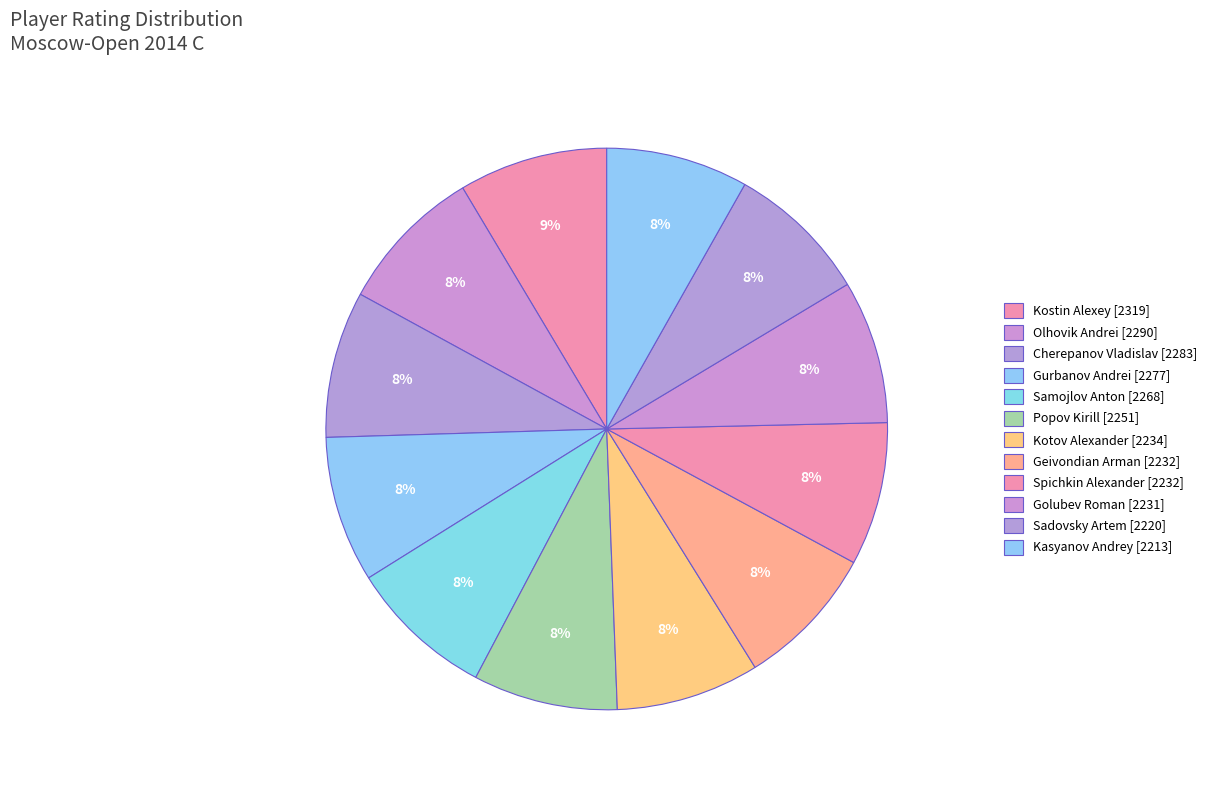

Count the number of slices in the pie.

12